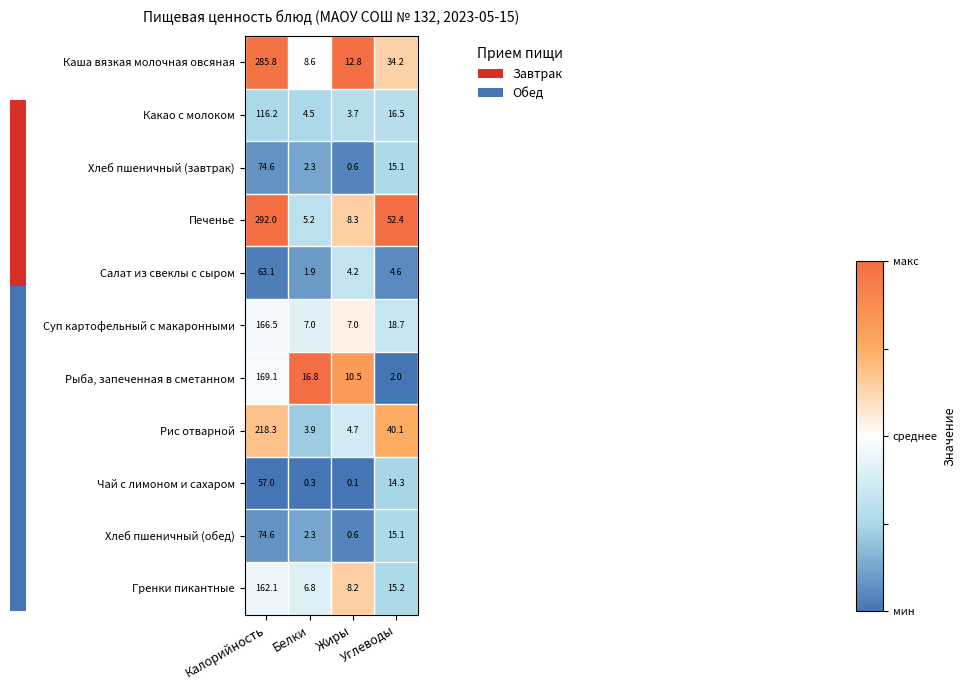

What is the difference between the maximum and minimum values in the Салат из свеклы с сыром series?

61.2